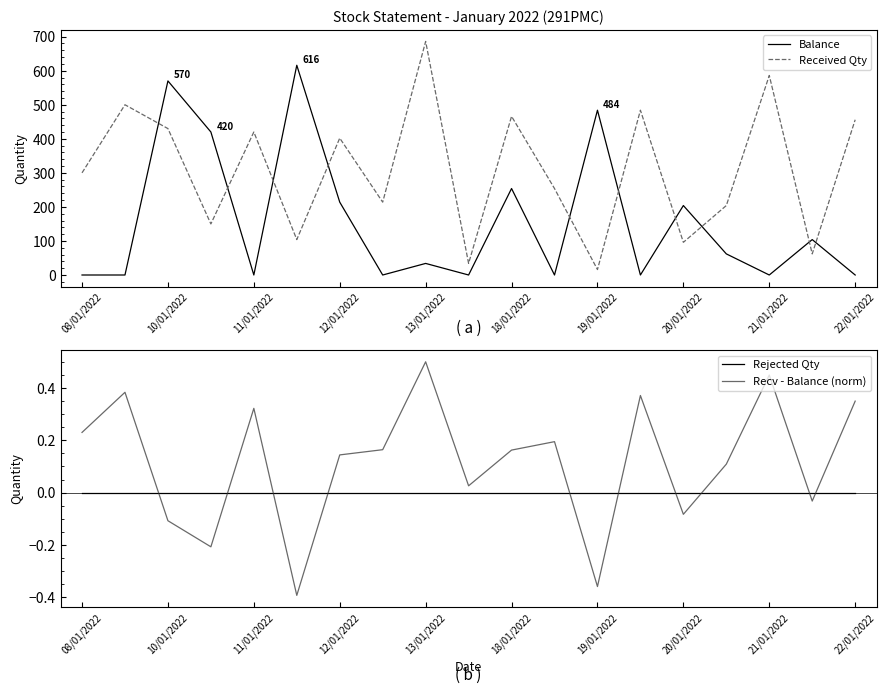

True or false: Recv - Balance (norm) and Received Qty intersect in this chart.

False